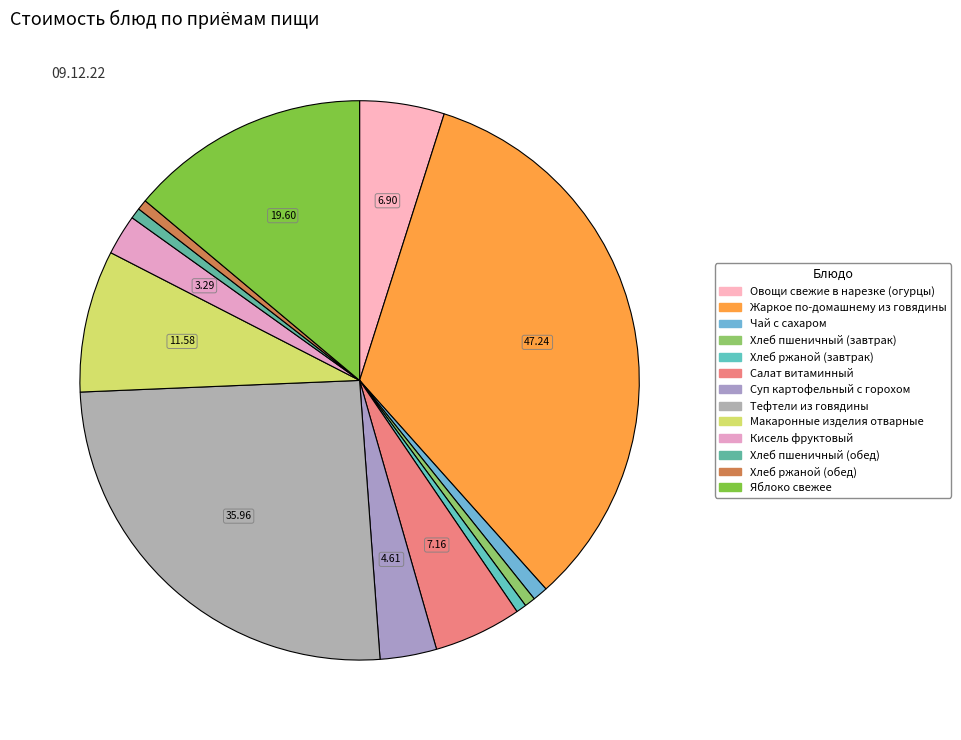

How many slices are in this pie chart?

13